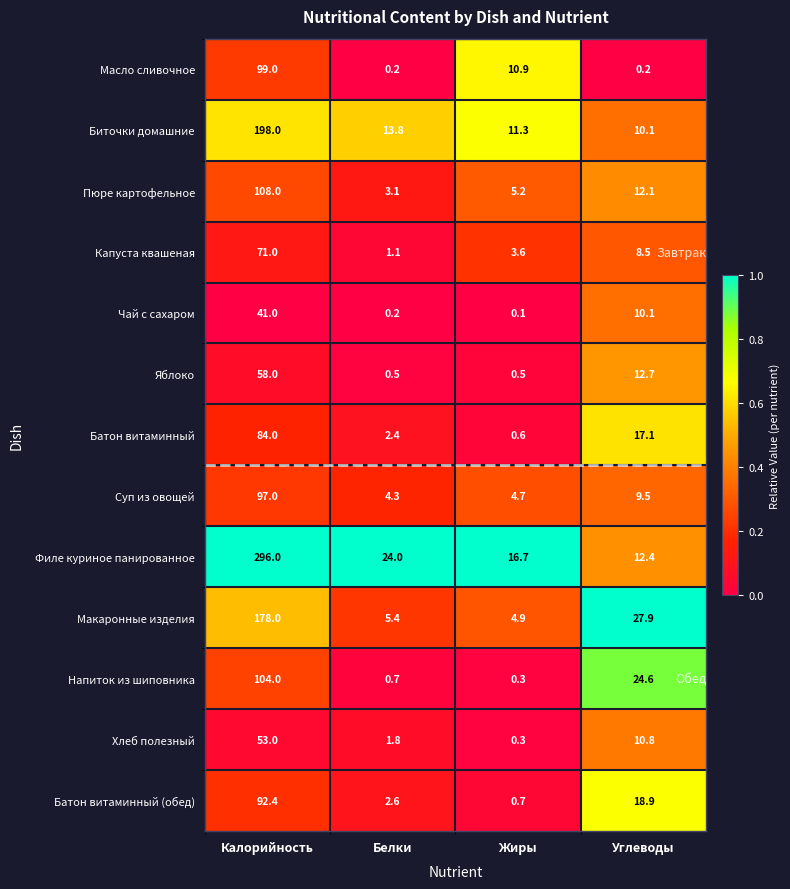

What is the spread (max minus min) of values at Белки?

23.8